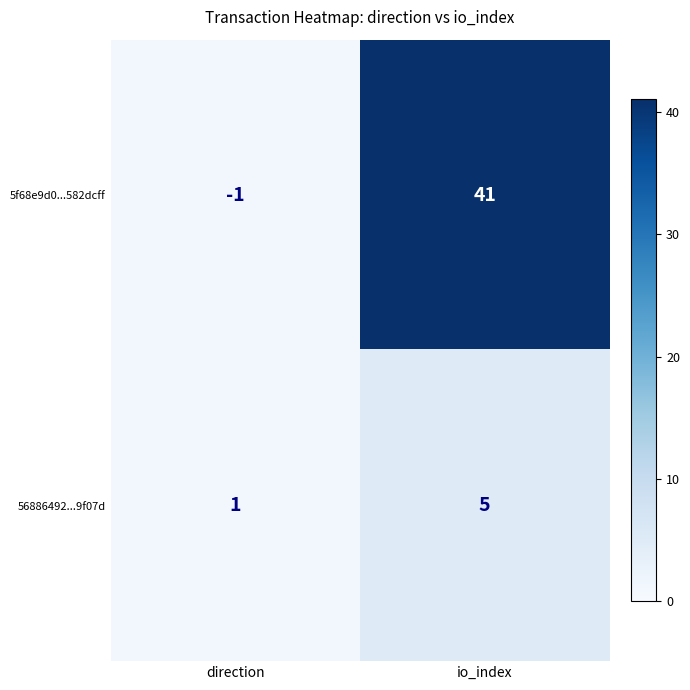

What is the sum of the 56886492...9f07d values at direction and io_index?

6